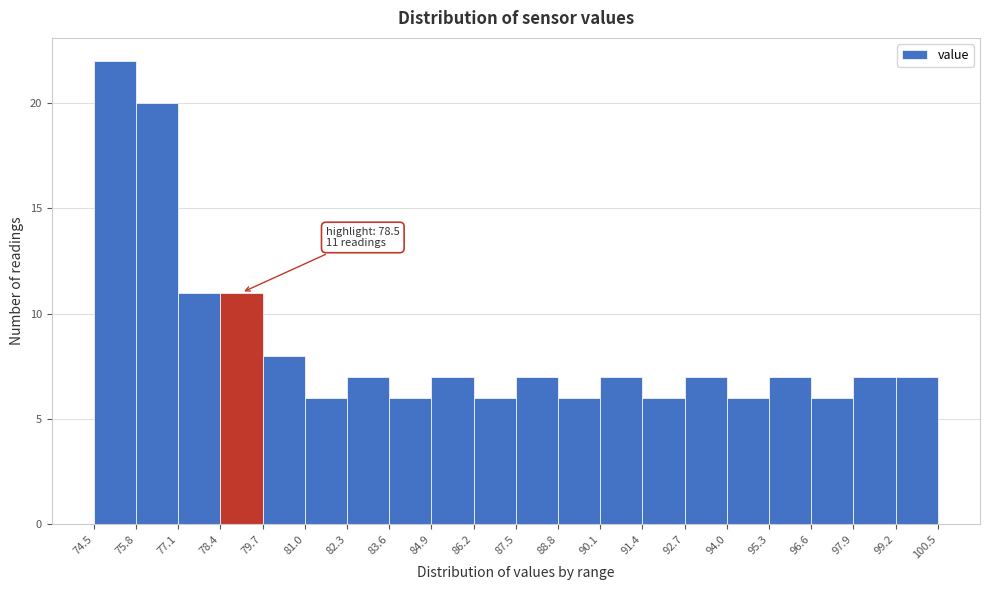

Which range on the x-axis has the tallest bar?

74.5 to 75.8